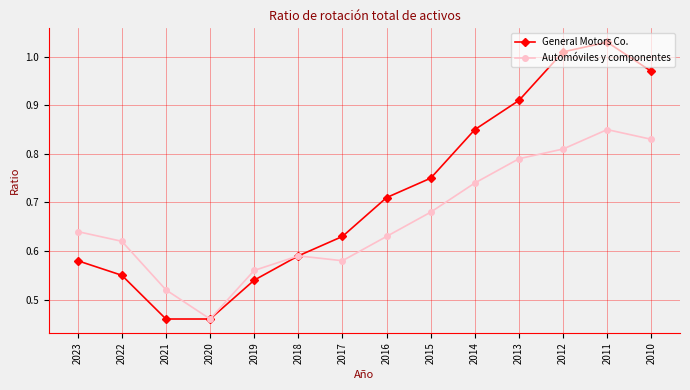

What is the difference between the second highest and minimum values in the Automóviles y componentes series?

0.4